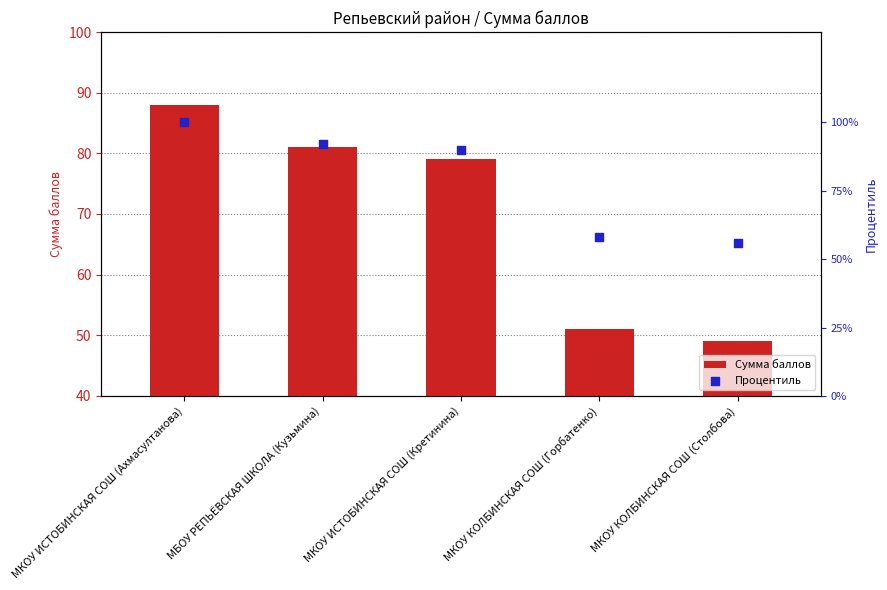

Is the value of Процентиль at МКОУ КОЛБИНСКАЯ СОШ (Горбатенко) greater than the value of Сумма баллов at МКОУ КОЛБИНСКАЯ СОШ (Столбова)?

Yes